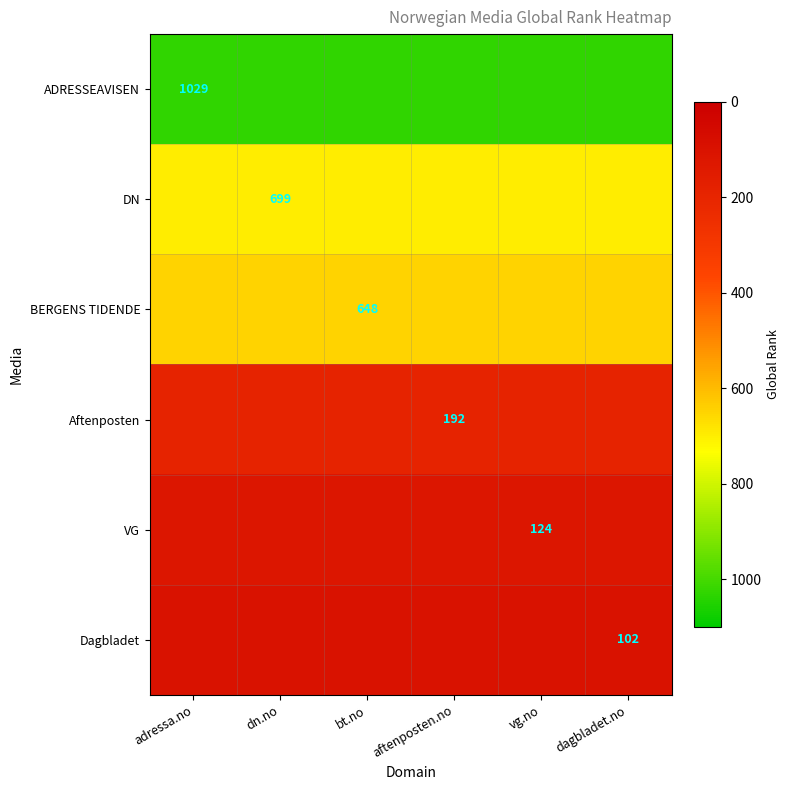

Between dn.no and adressa.no, which is larger?

dn.no